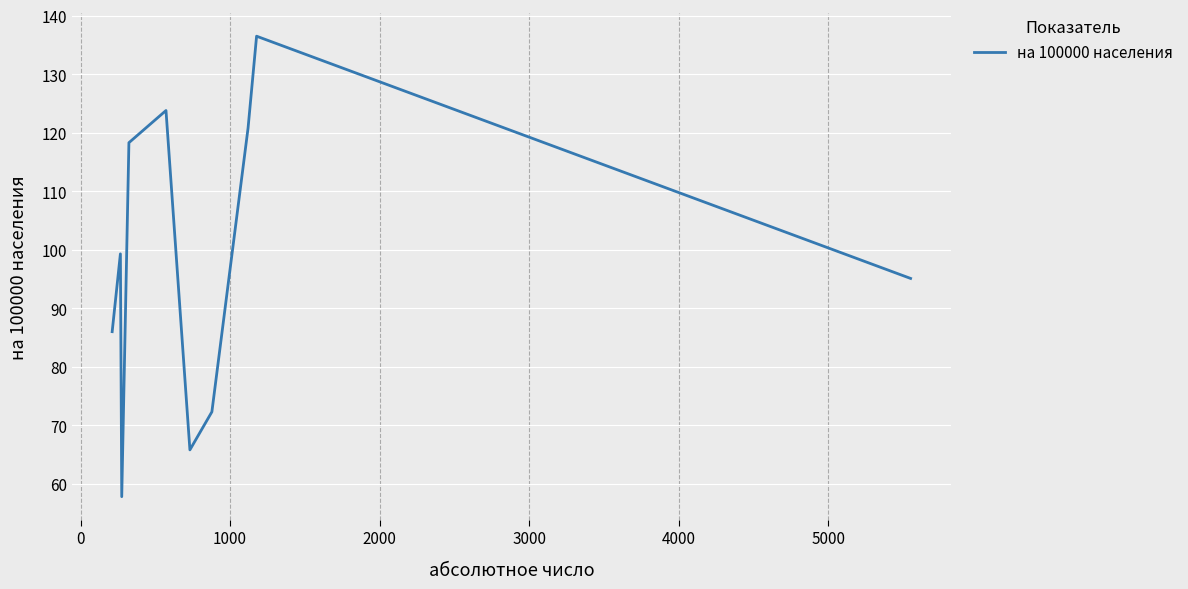

What is the minimum value shown in the chart?

57.8